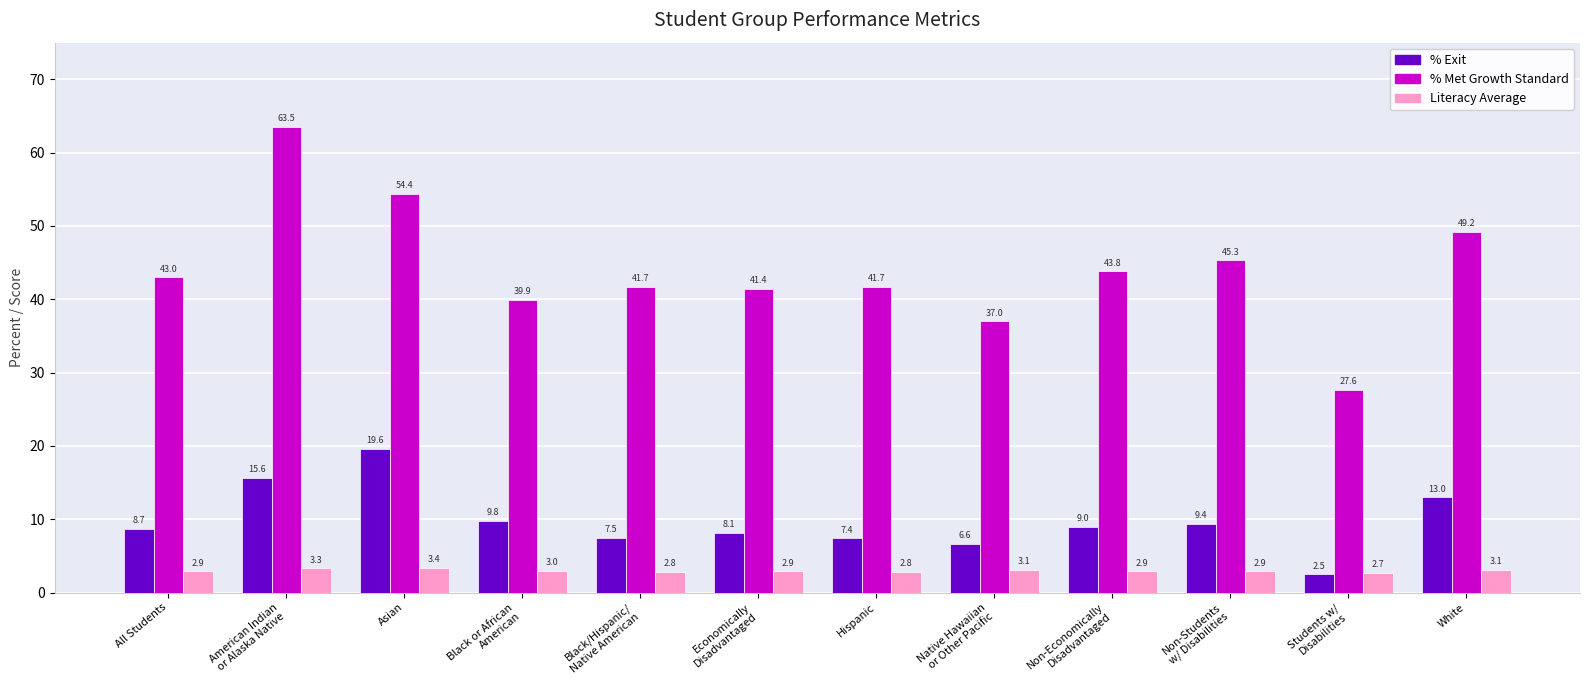

What is the total value across all series at Asian?

77.4